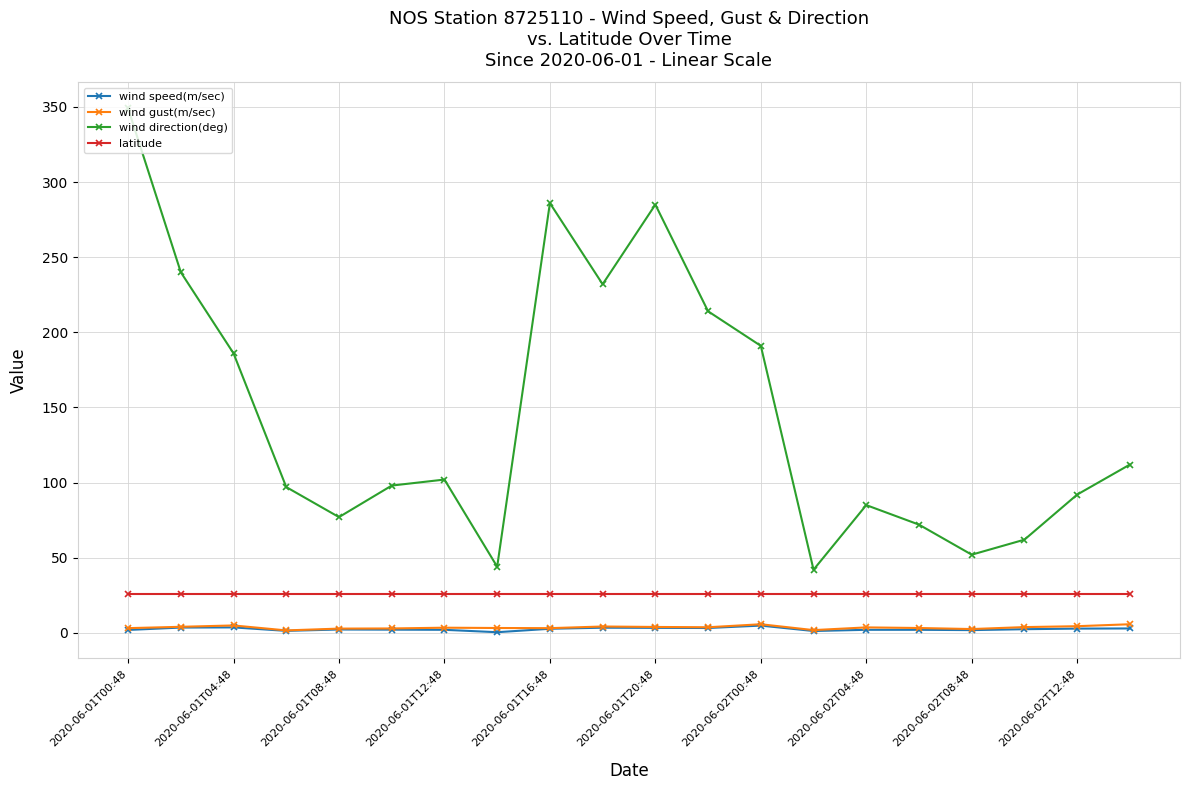

What is the minimum value for wind direction(deg)?

42.0